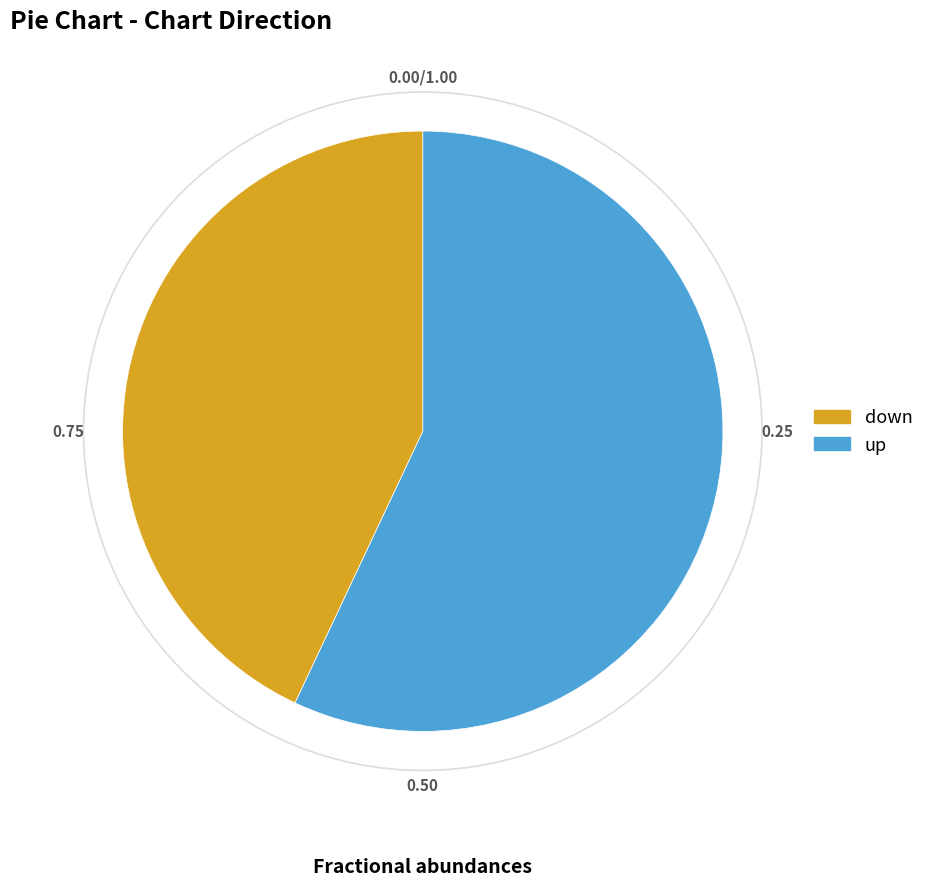

How many segments does this pie chart have?

2